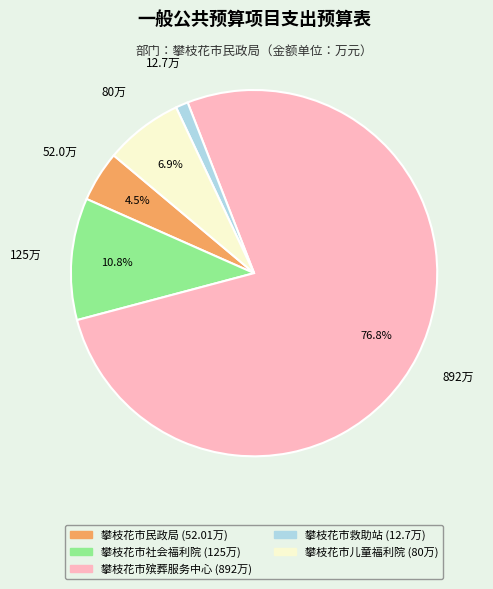

True or false: 攀枝花市救助站 accounts for 10% of the total.

False